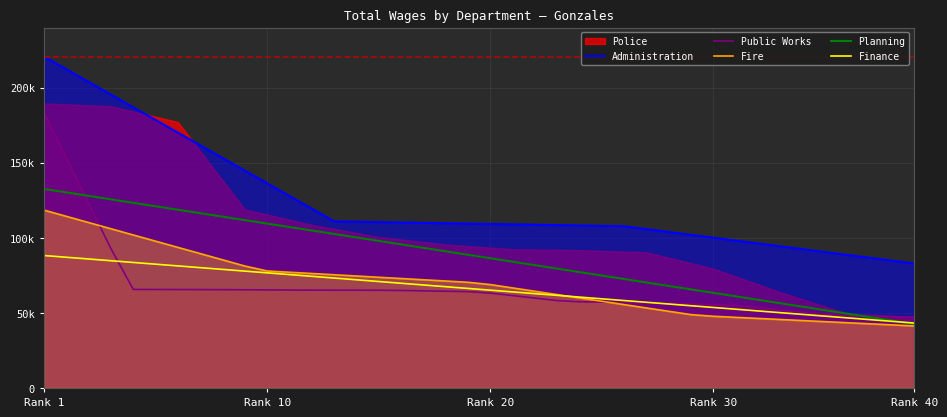

At how many categories does at least one series exceed 204952?

2